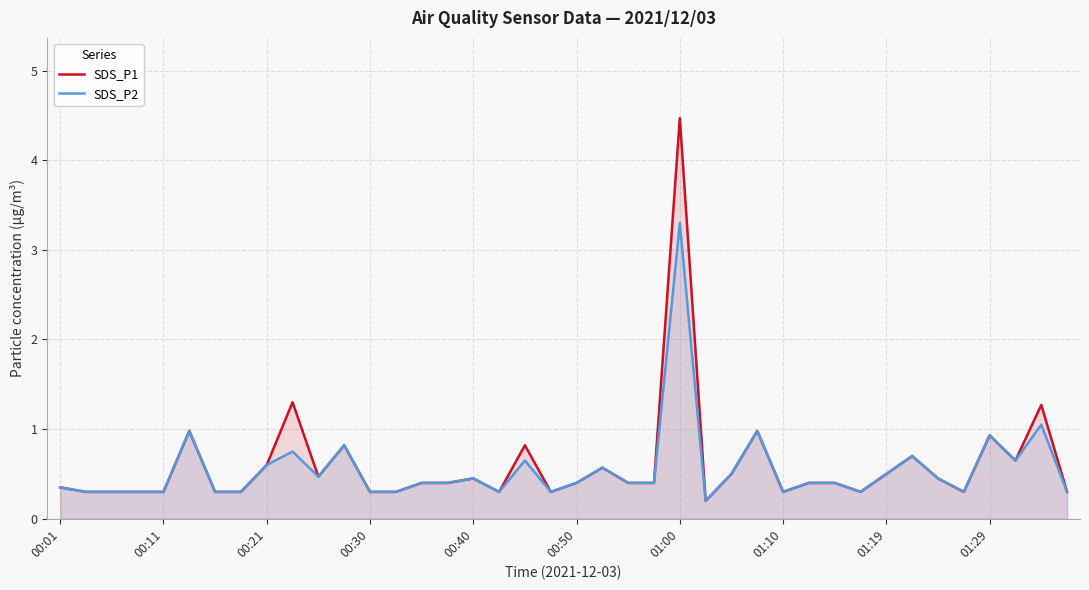

Rank the series by their maximum value, from lowest to highest.

SDS_P2, SDS_P1